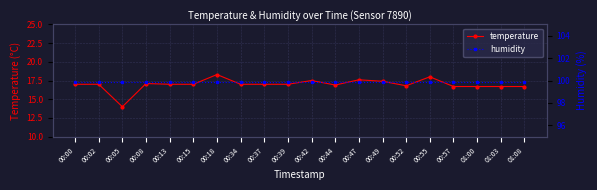

Which series changed the most between 00:44 and 01:00?

temperature